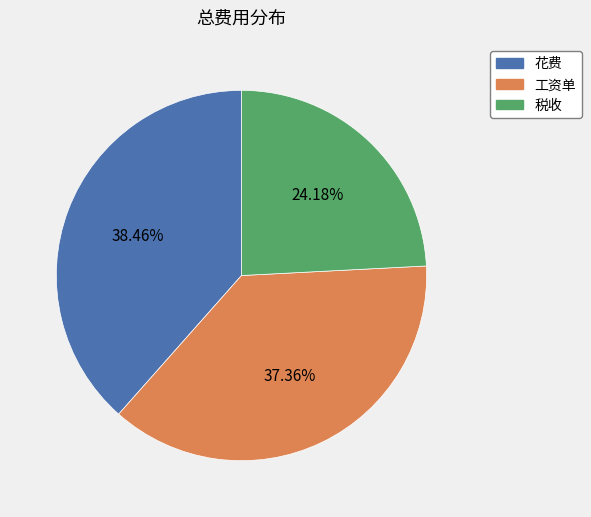

How many slices are in this pie chart?

3